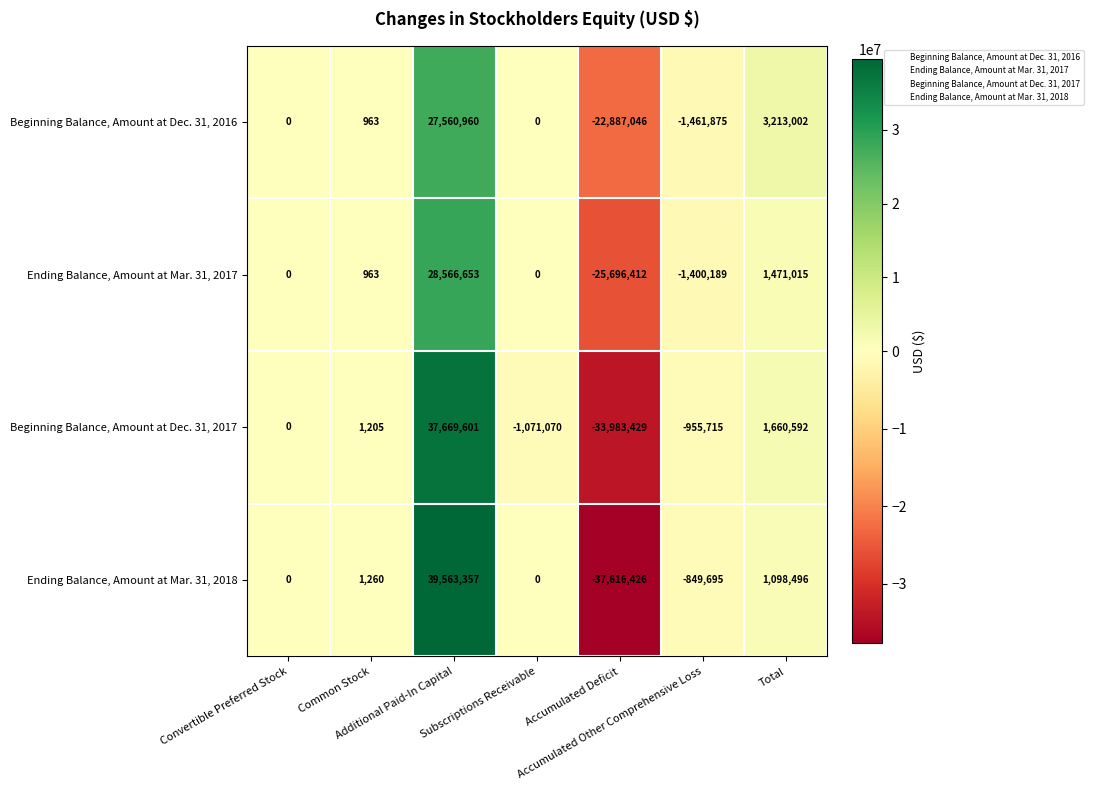

What is the difference between the maximum and minimum values in the Ending Balance, Amount at Mar. 31, 2017 series?

54263065